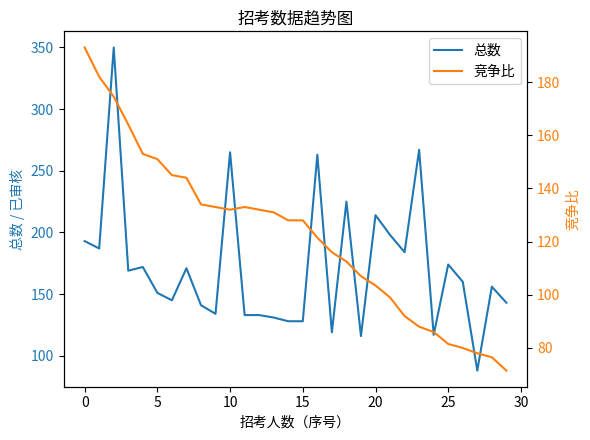

True or false: 竞争比 has a value of 76.3 at 9.

False